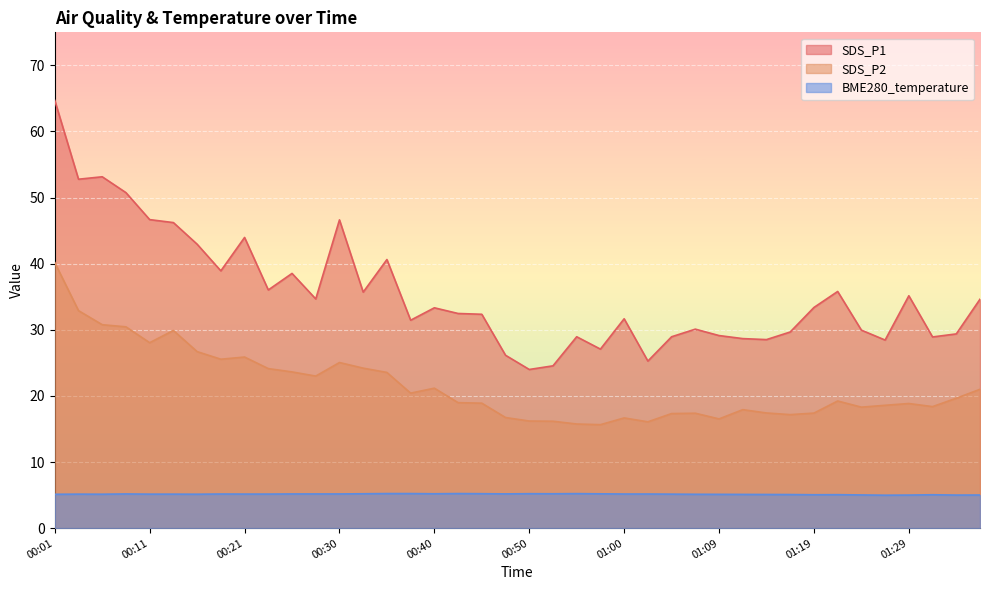

Which series has the largest total across all categories?

SDS_P1